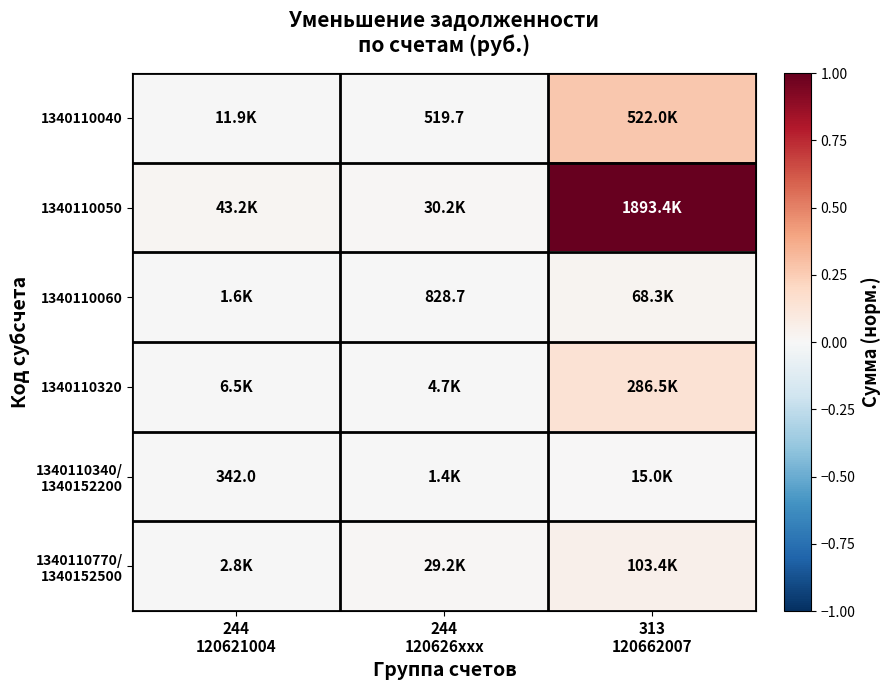

At 244 120626xxx, list the series in order from smallest to largest.

1340110040, 1340110060, 1340110340/ 1340152200, 1340110320, 1340110770/ 1340152500, 1340110050